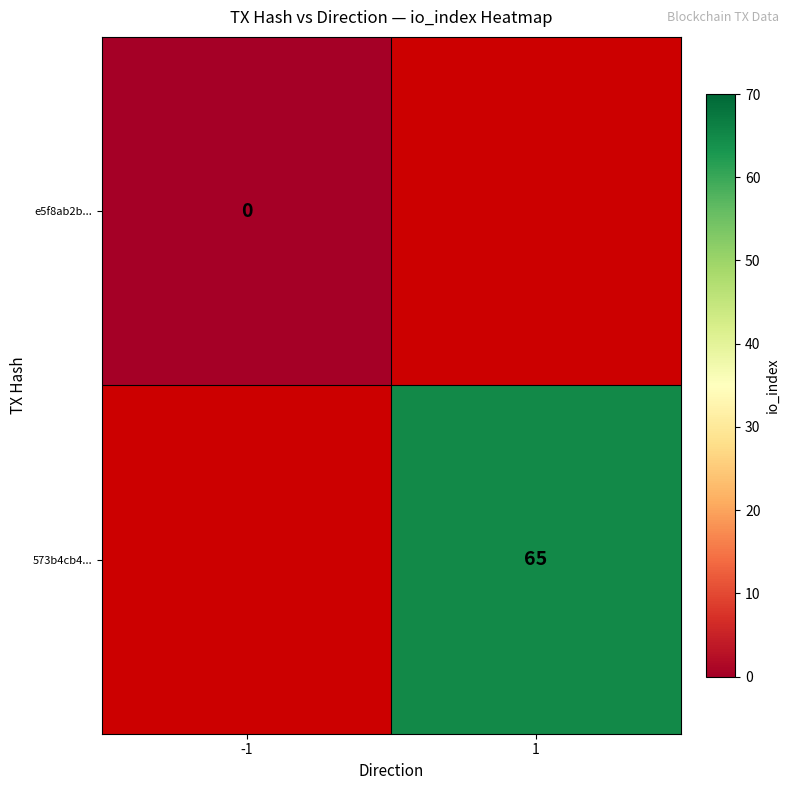

The 573b4cb4... series shows 40 at 1. True or false?

False